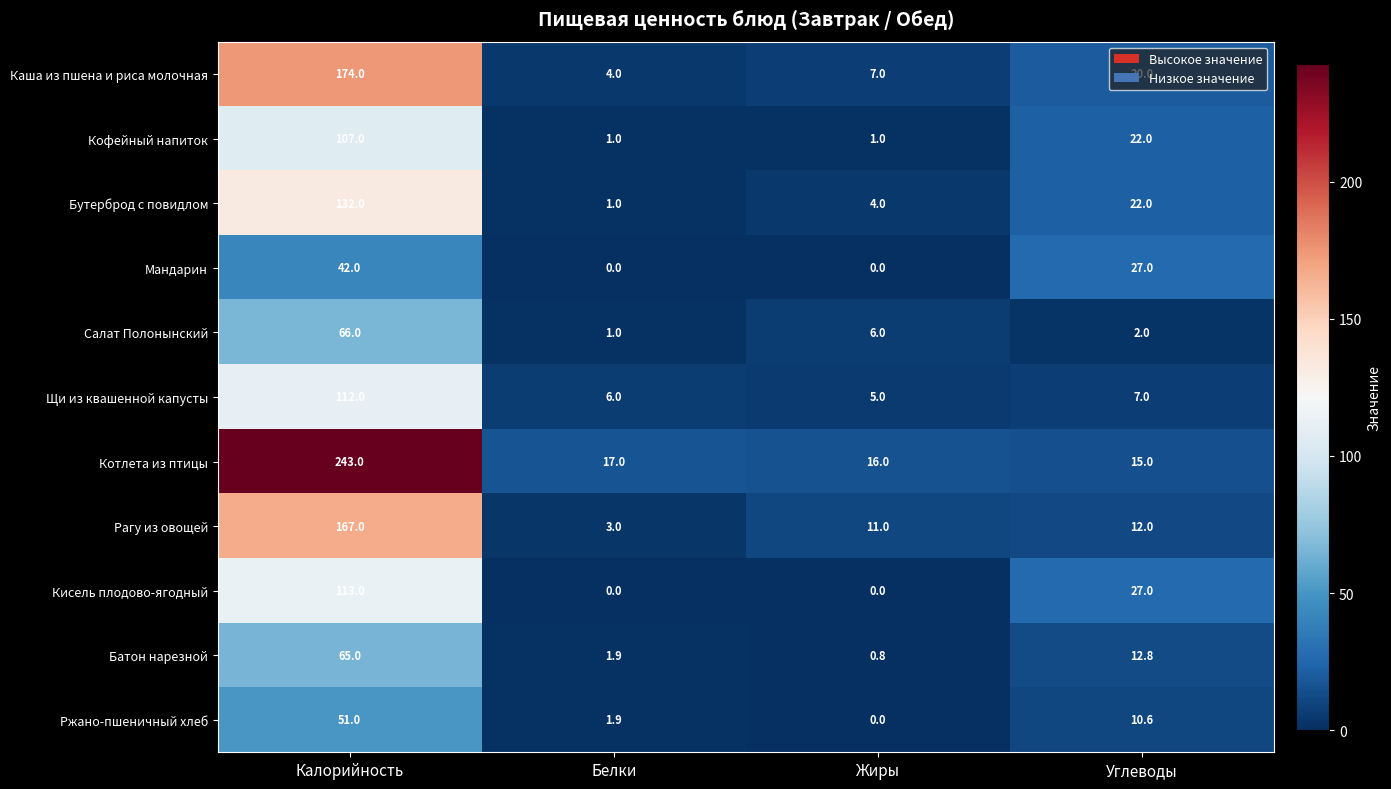

Which category has the lowest value in the Щи из квашенной капусты series?

Жиры